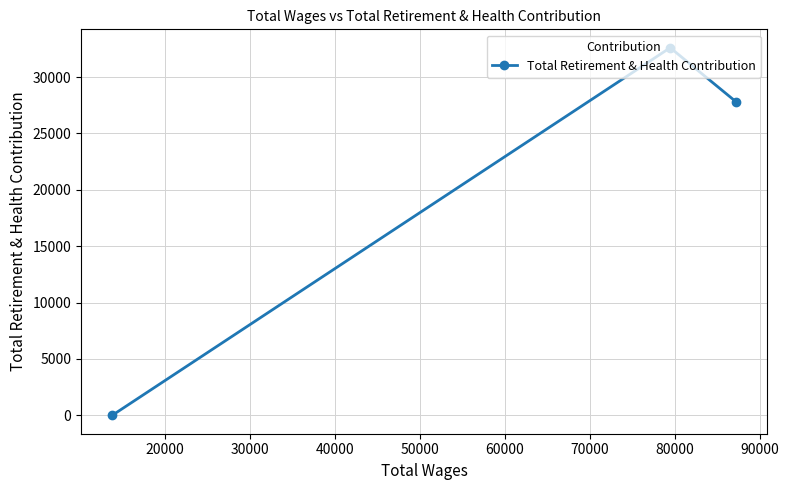

What is the maximum value shown in the chart?

32605